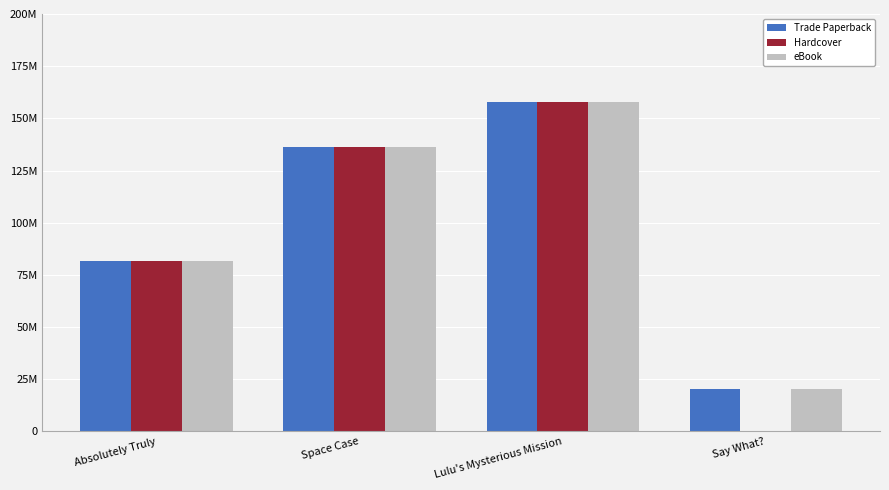

What is the label of the 4th bar from the right?

Absolutely Truly